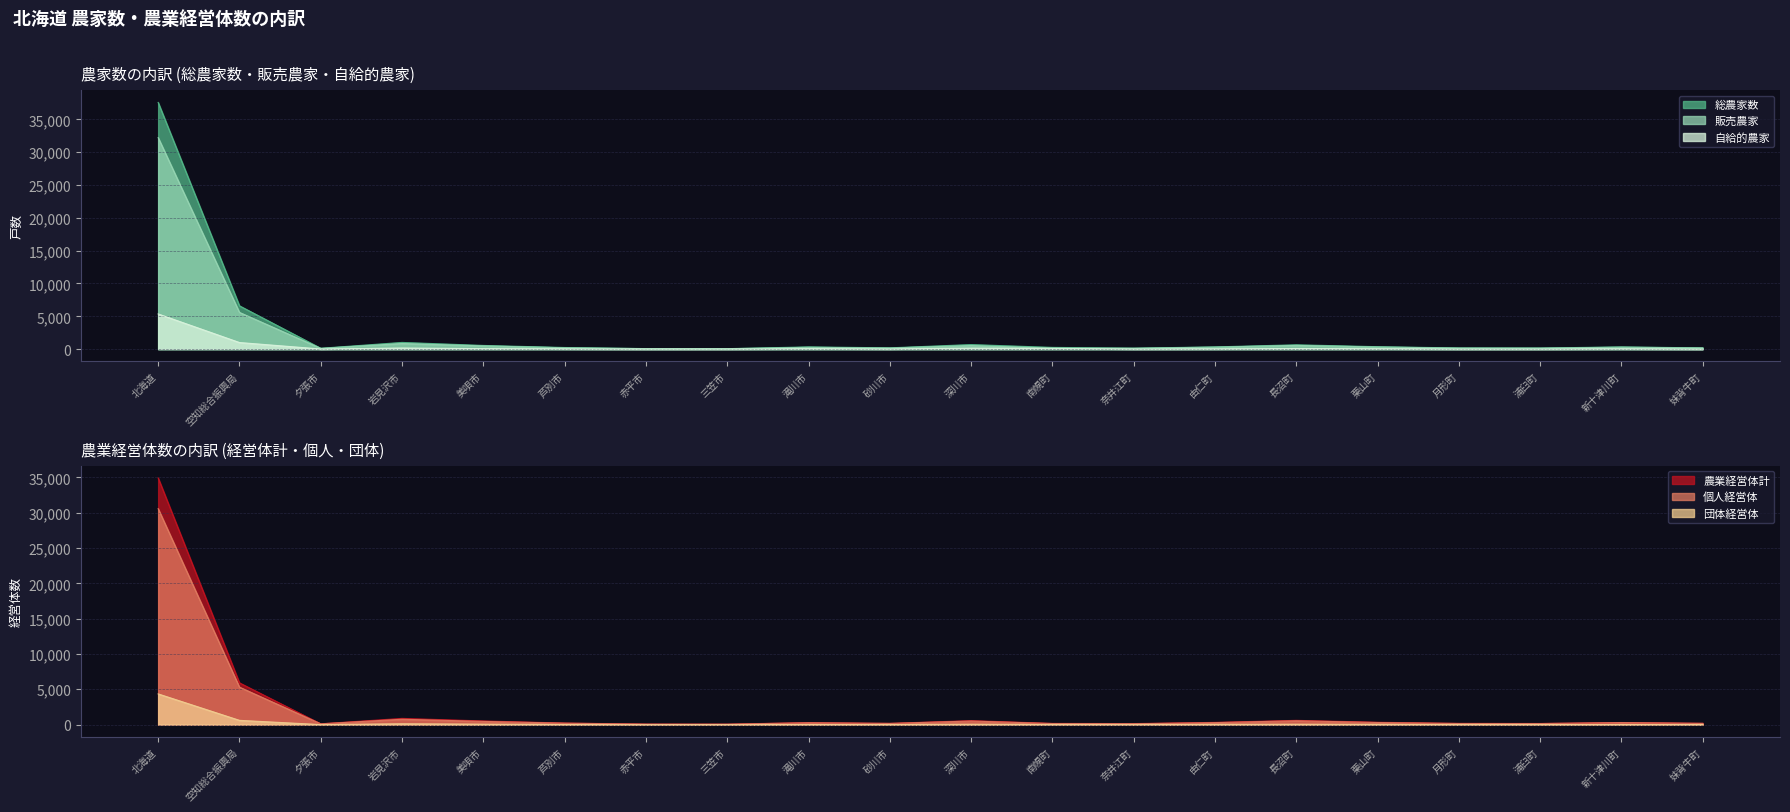

What is the highest value of the 総農家数 series?

37594